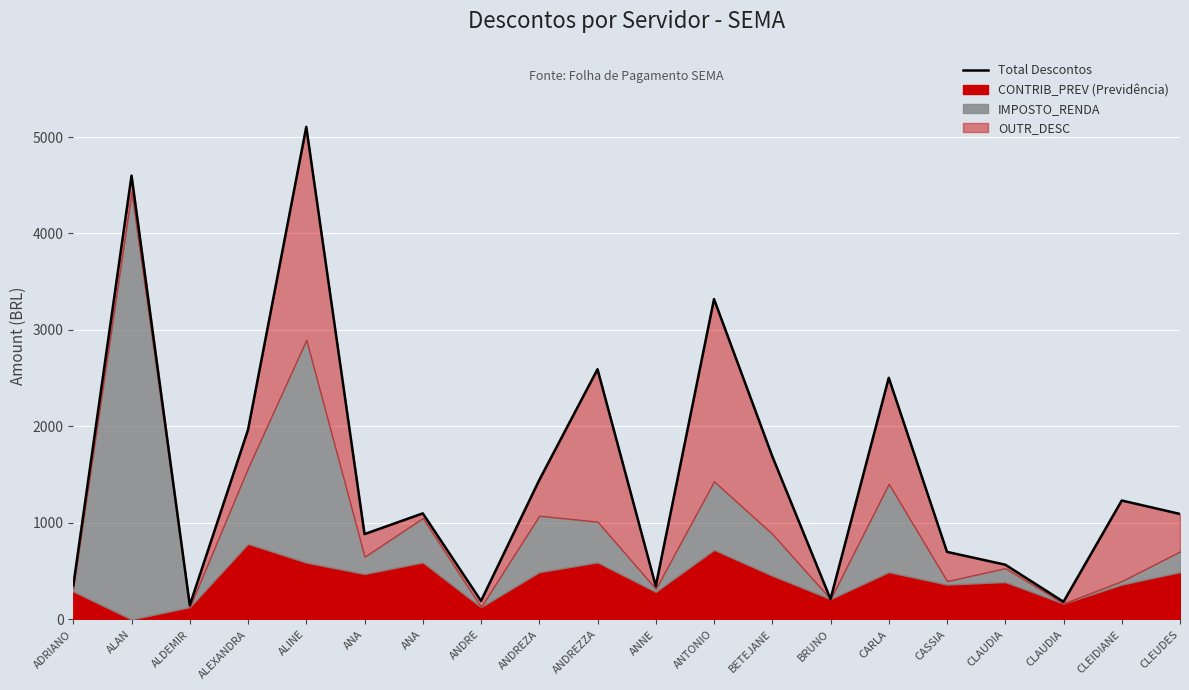

List the labels in order of value, smallest first.

ALDEMIR, CLAUDIA, ANDRE, BRUNO, ANNE, ADRIANO, CLAUDIA, CASSIA, ANA, CLEUDES, ANA, CLEIDIANE, ANDREZA, BETEJANE, ALEXANDRA, CARLA, ANDREZZA, ANTONIO, ALAN, ALINE